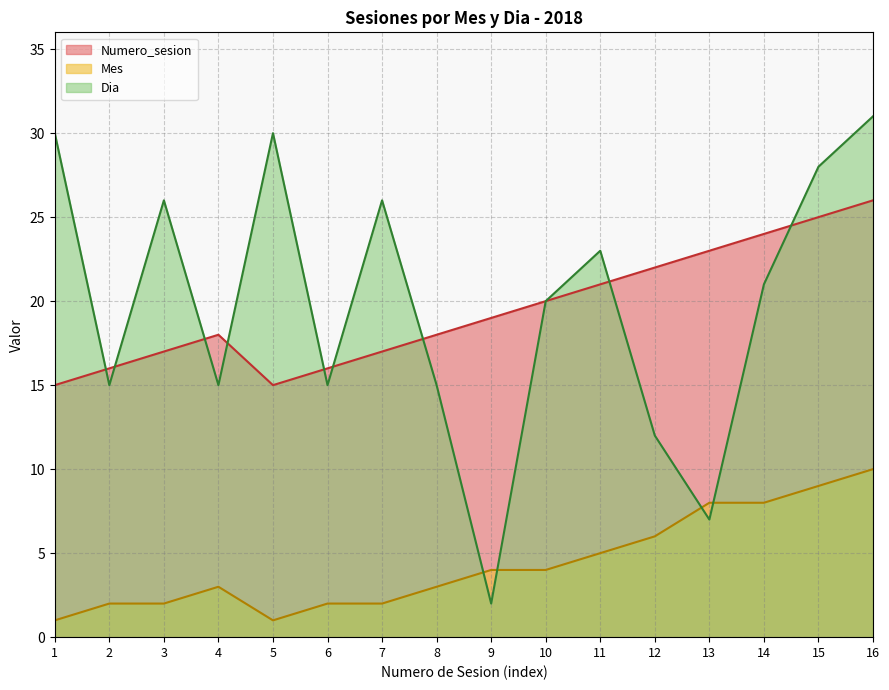

Where is the first local minimum for Dia?

2